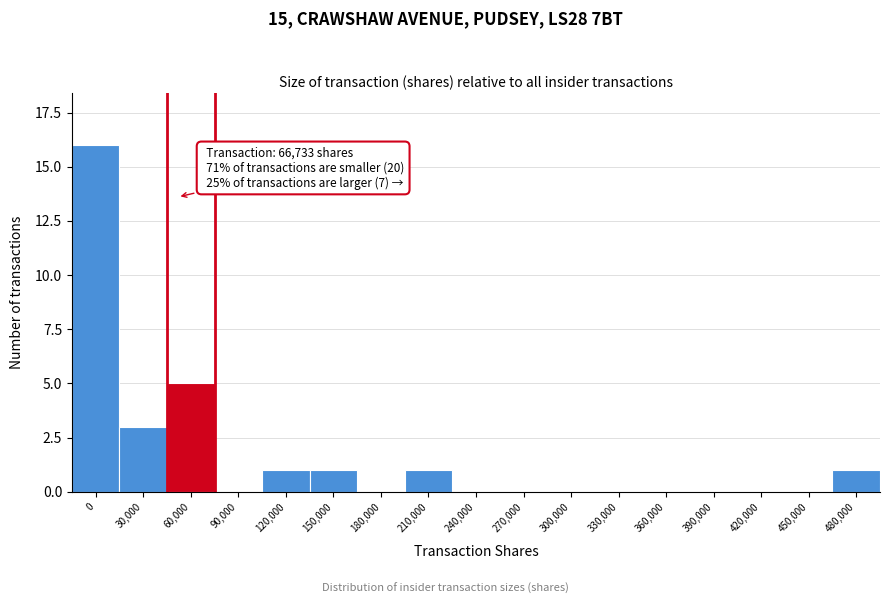

Reading left to right, transcribe all the data shown in this chart.

0=16	30,000=3	60,000=5	90,000=0	120,000=1	150,000=1	180,000=0	210,000=1	240,000=0	270,000=0	300,000=0	330,000=0	360,000=0	390,000=0	420,000=0	450,000=0	480,000=1